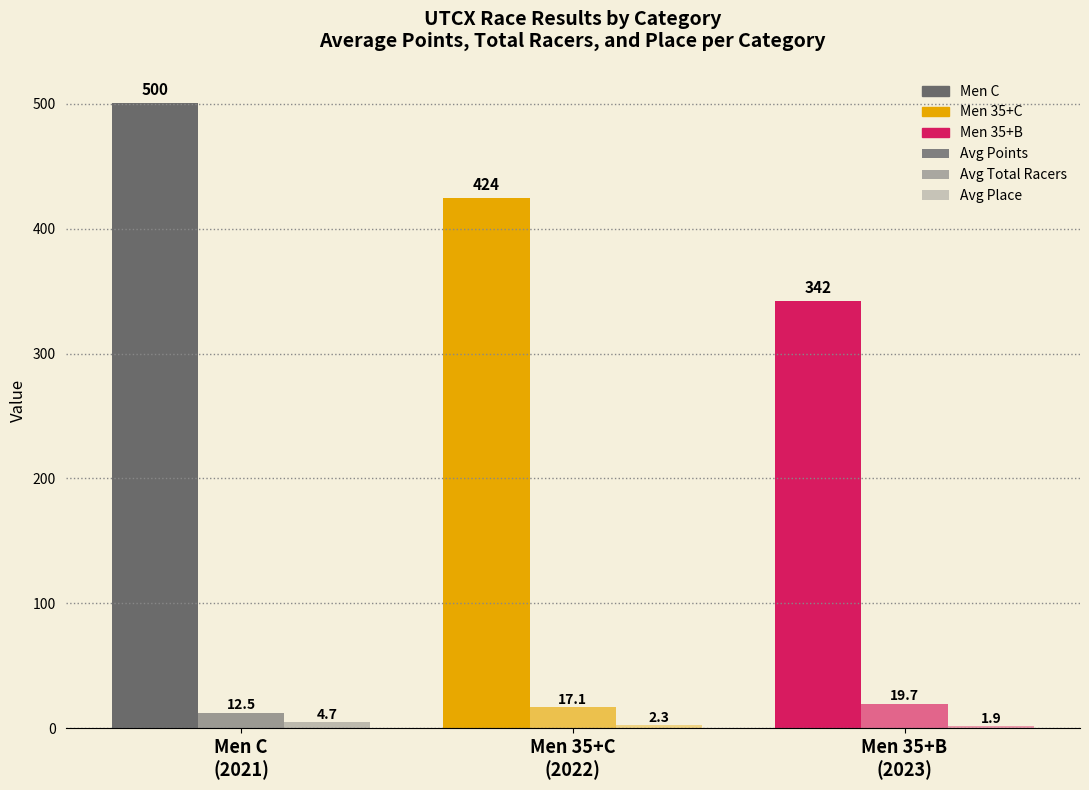

How many bars are there in each group?

3